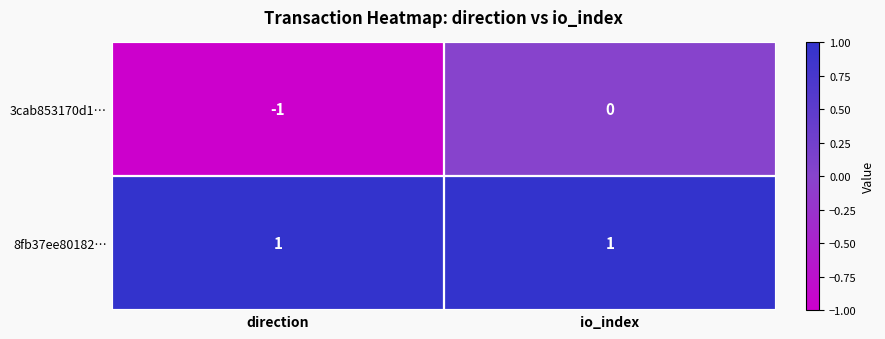

Where is 3cab853170d1… nearest to the value 0?

io_index